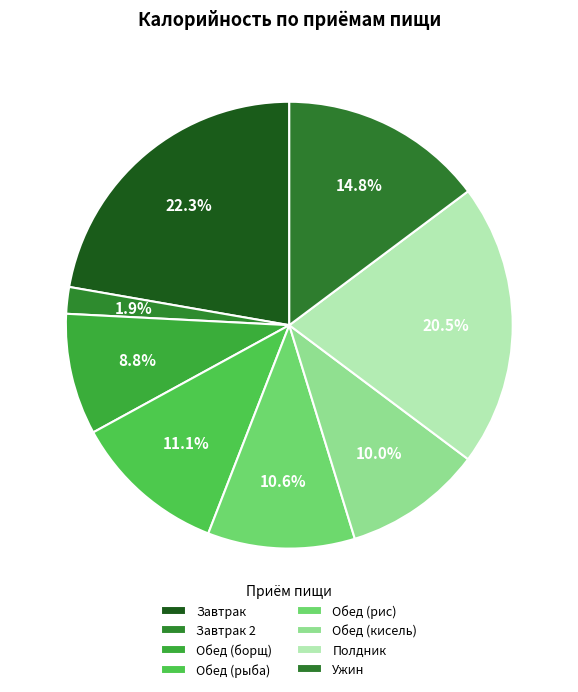

How many segments does this pie chart have?

8